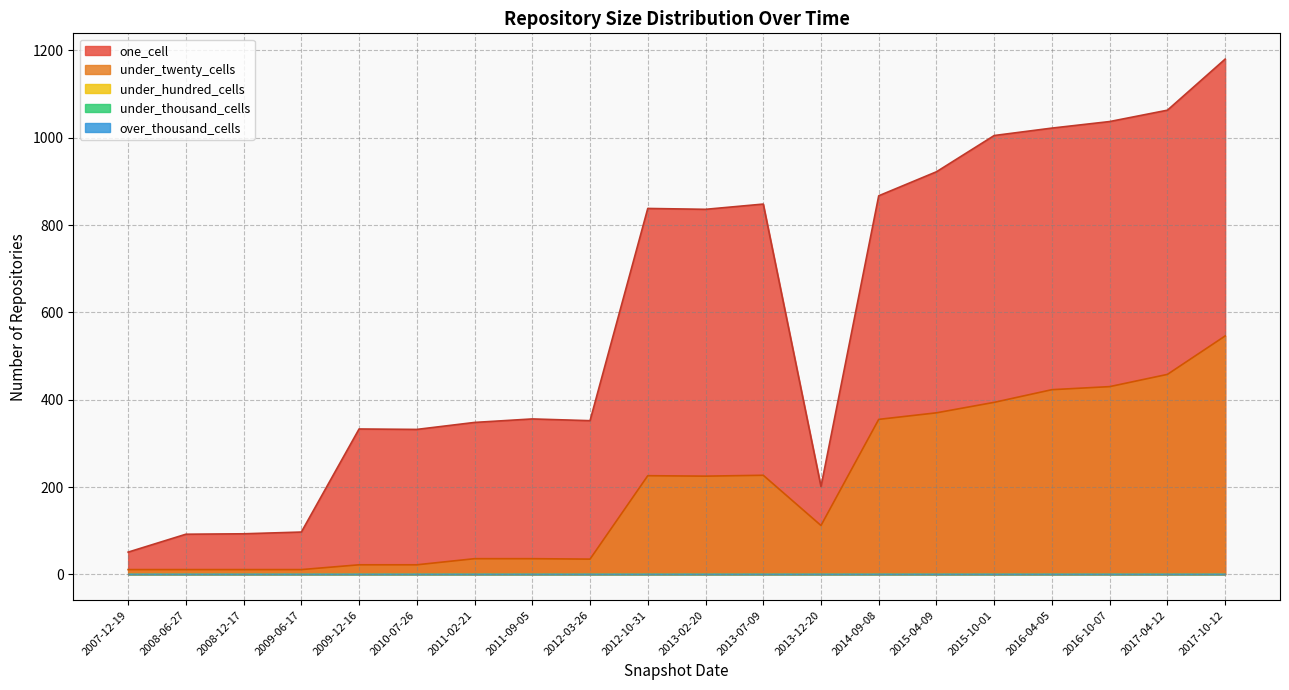

What is the difference between the maximum and minimum values in the one_cell series?

1129